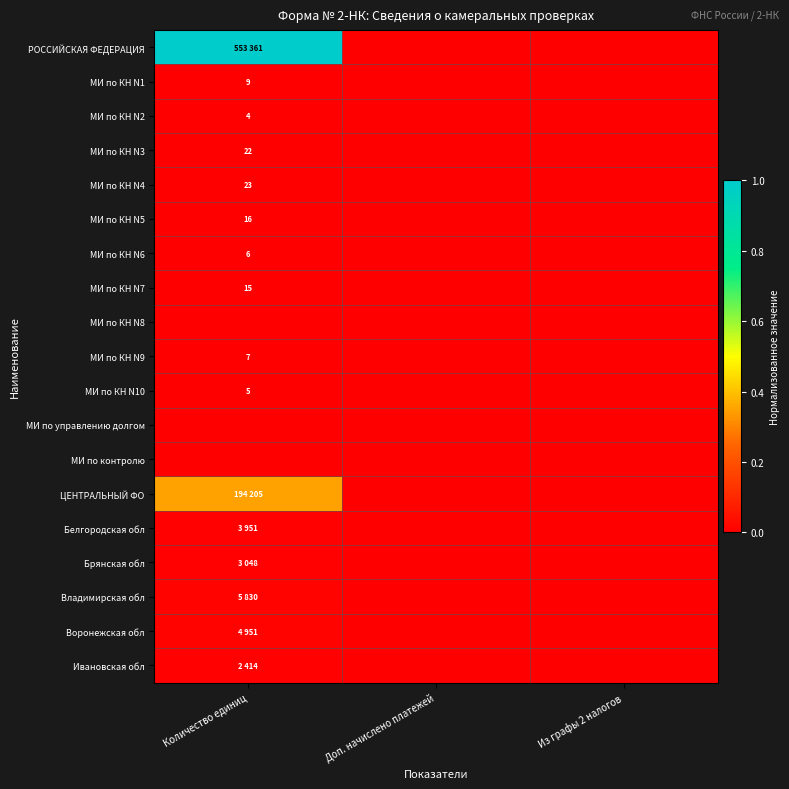

Rank the series at Доп. начислено платежей from lowest to highest value.

РОССИЙСКАЯ ФЕДЕРАЦИЯ, МИ по КН N1, МИ по КН N2, МИ по КН N3, МИ по КН N4, МИ по КН N5, МИ по КН N6, МИ по КН N7, МИ по КН N8, МИ по КН N9, МИ по КН N10, МИ по управлению долгом, МИ по контролю, ЦЕНТРАЛЬНЫЙ ФО, Белгородская обл, Брянская обл, Владимирская обл, Воронежская обл, Ивановская обл